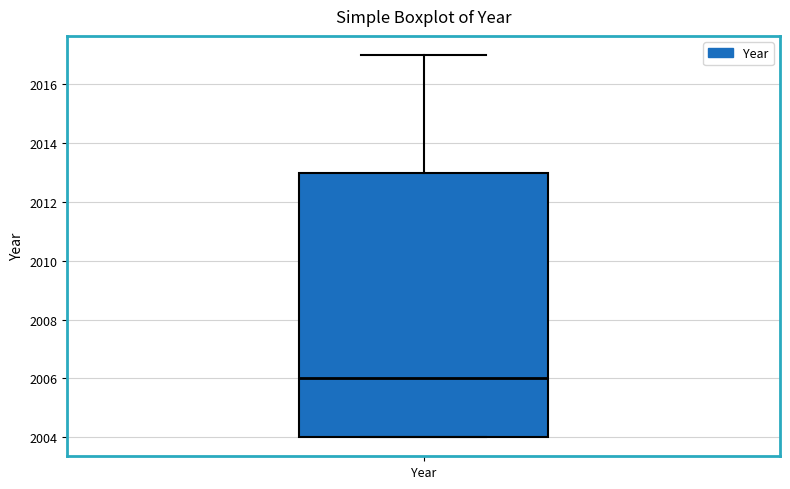

Where does the upper whisker of the box for Year end on the y-axis? The values are not printed on the chart, so give them approximately, as read against the axis.

2017